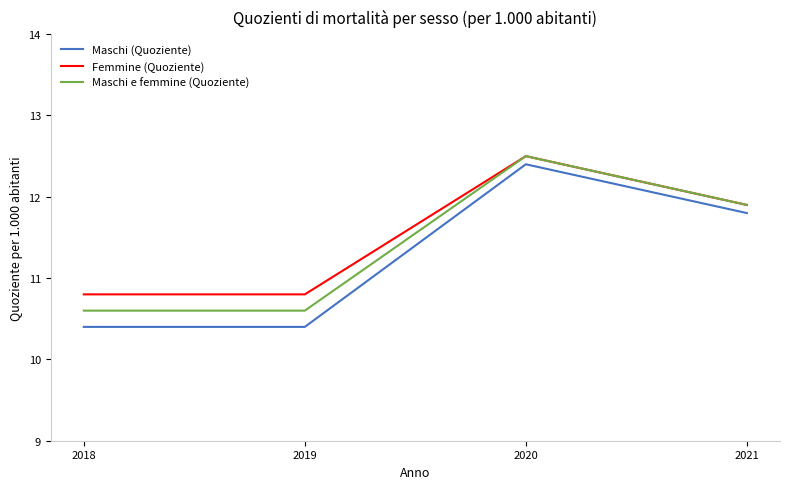

What is the maximum value shown in the chart?

12.5